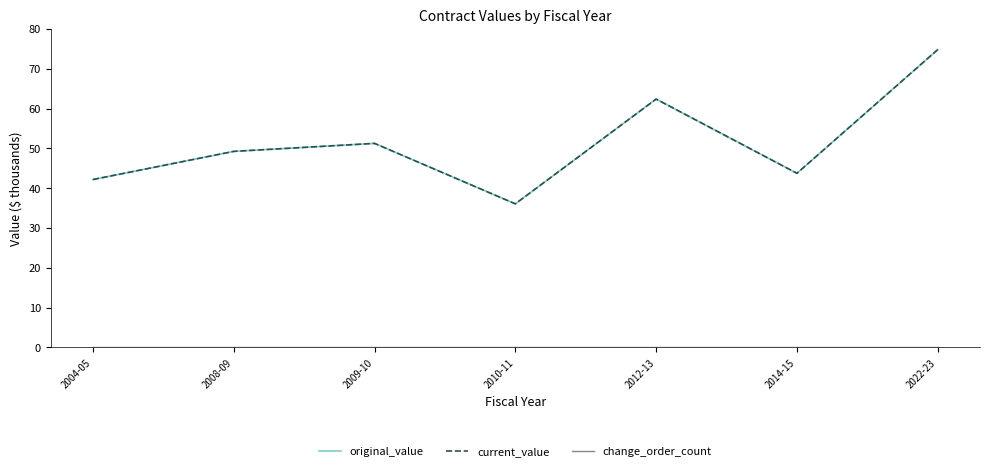

Is this an area chart (filled region under the line)?

No